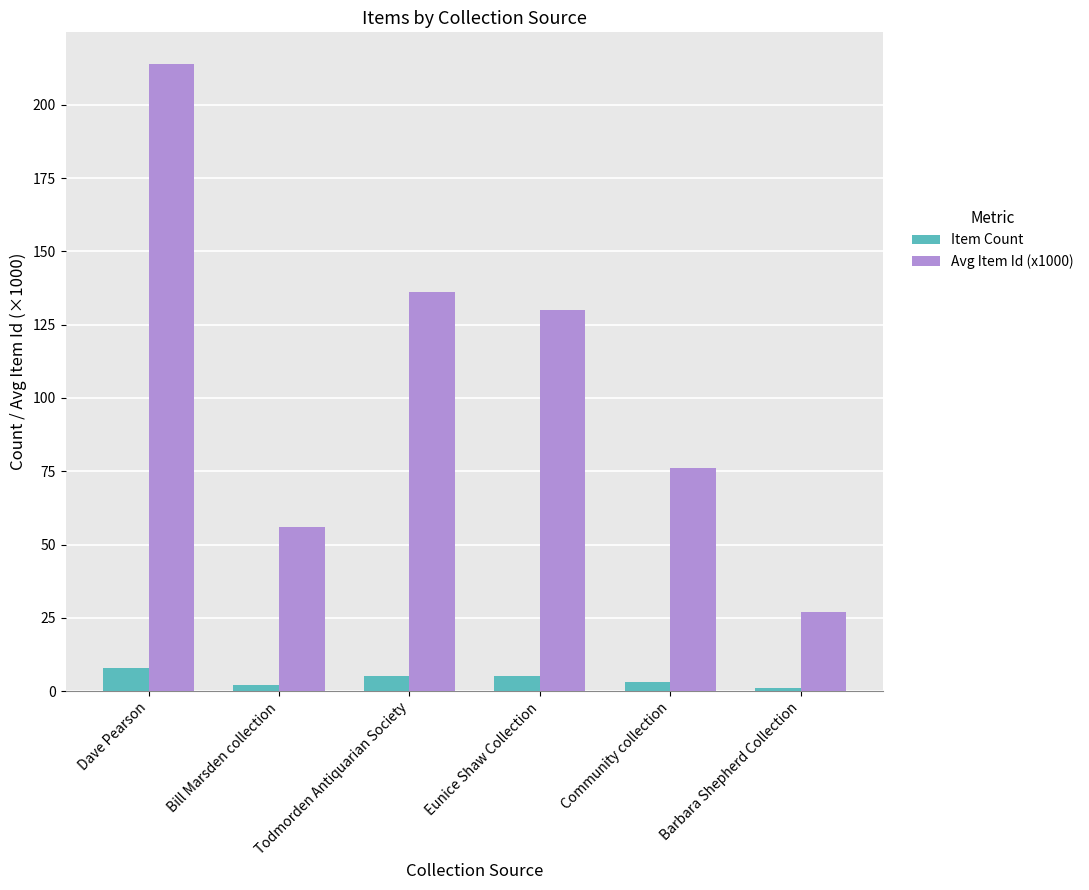

How many values in the Item Count series are below 5?

3